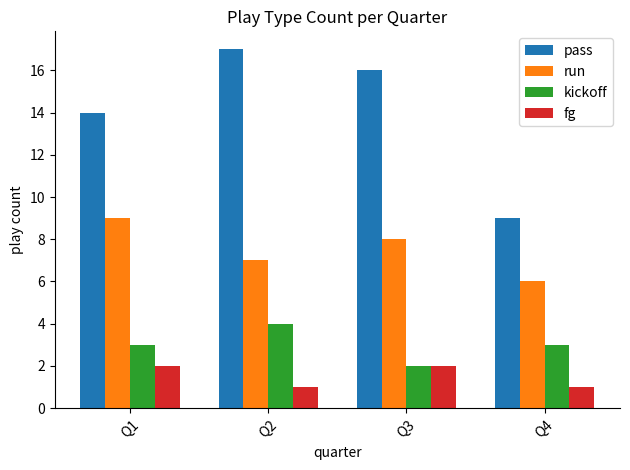

What is the value of the run bar at the 1st from the left?

9